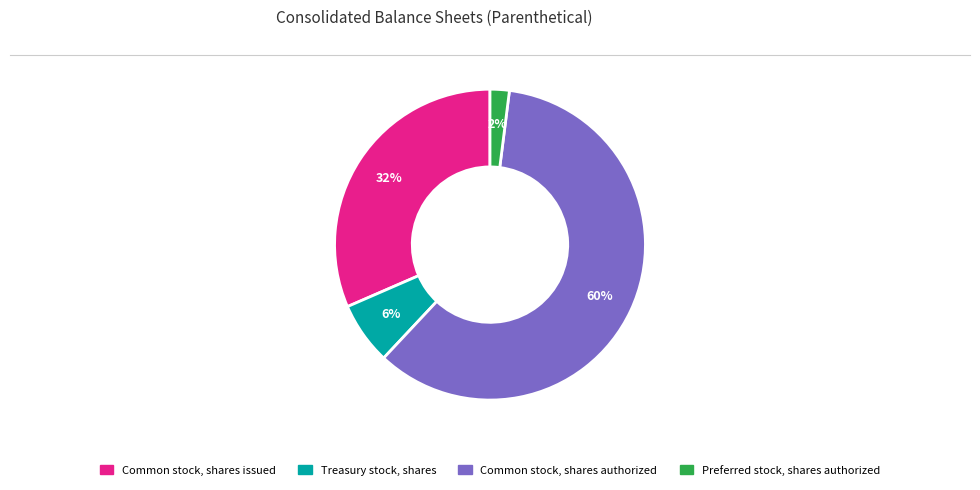

Does any single category account for the majority?

Yes